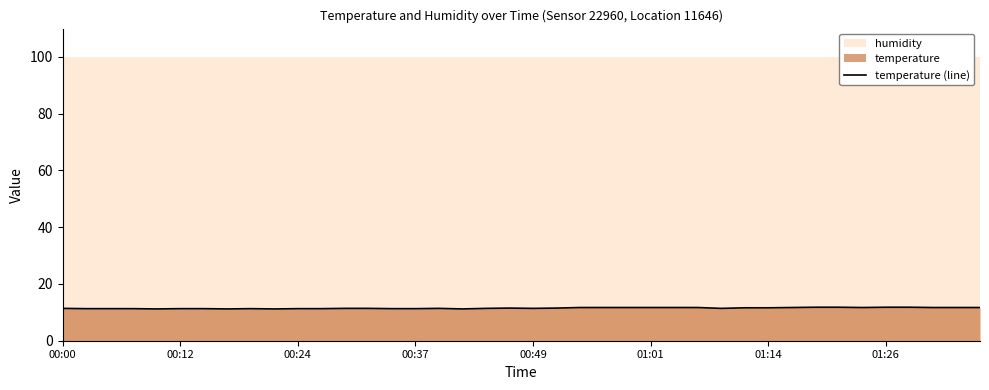

What is the minimum value for temperature (line)?

11.2